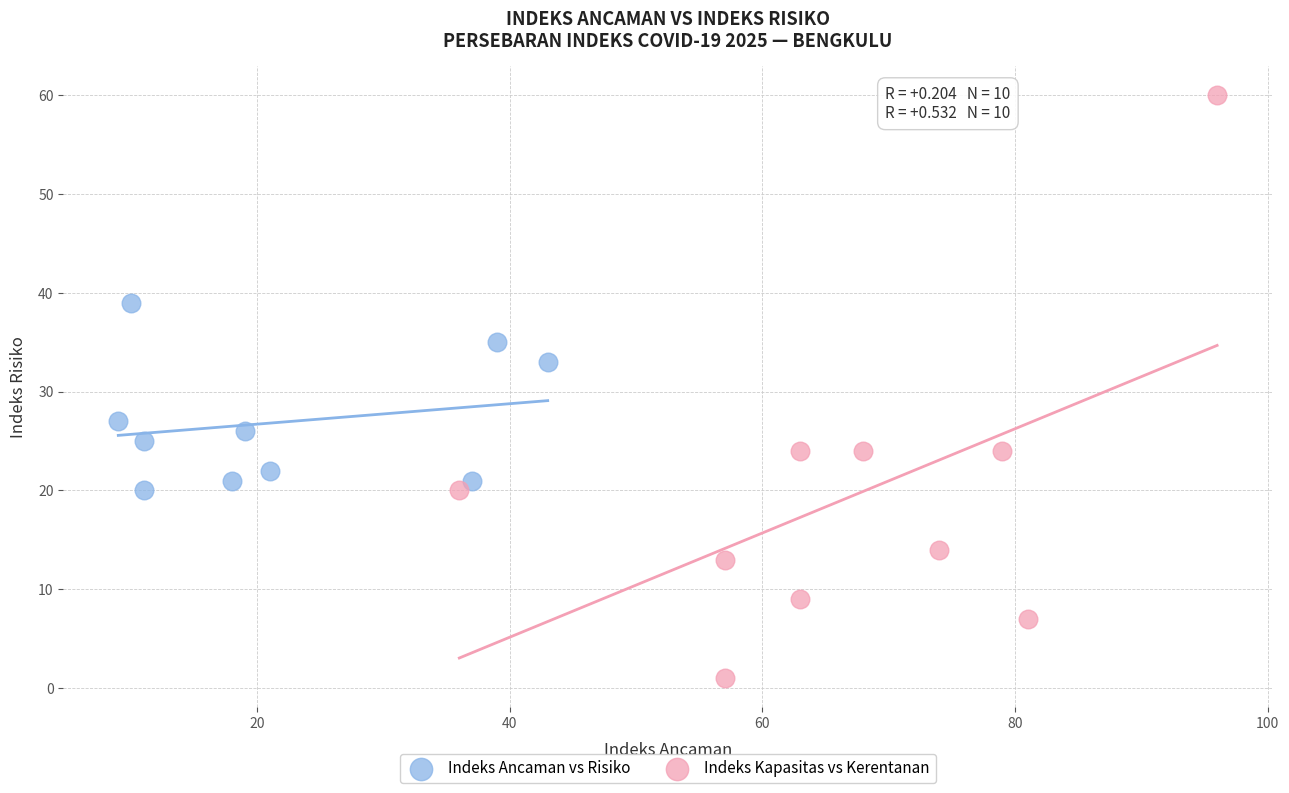

Which series has the largest Y range (max minus min)?

Indeks Kapasitas vs Kerentanan